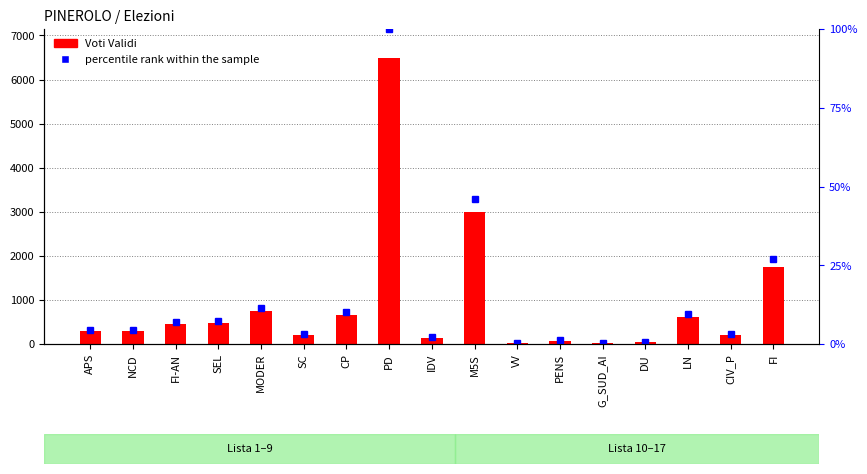

The value of Voti Validi at VV is 10.6. True or false?

False